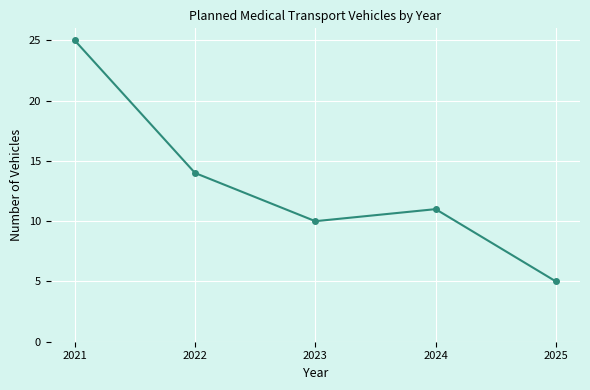

How many lines are shown in the chart?

1